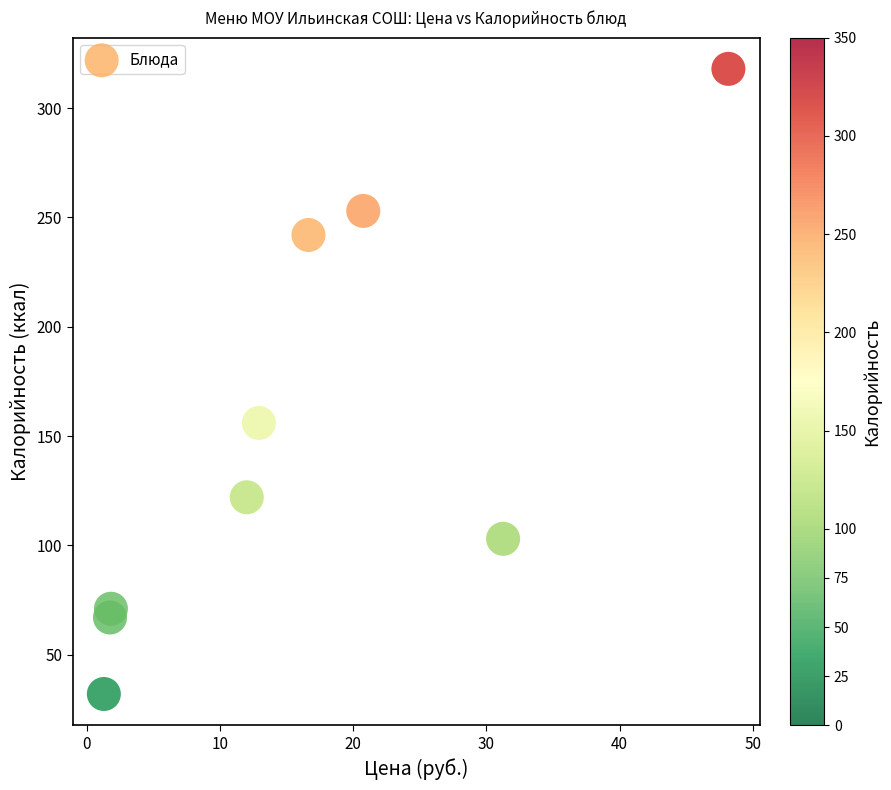

What Y value in the scatter plot is closest to 175?

156